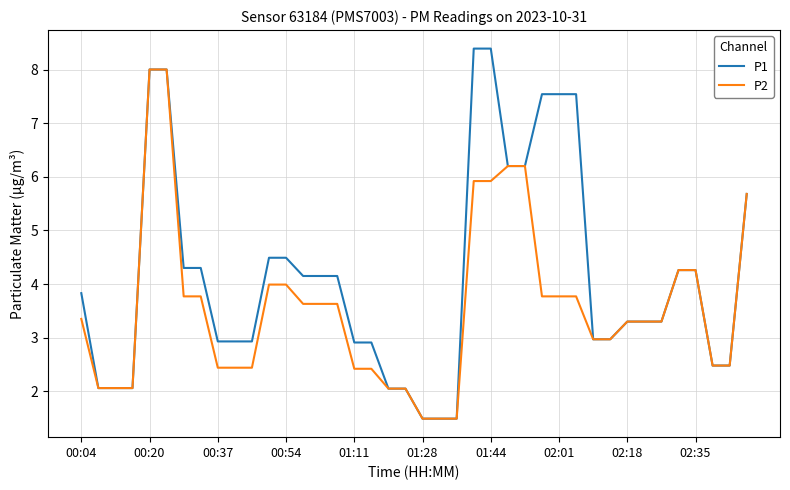

Which series has the largest range (max minus min)?

P1